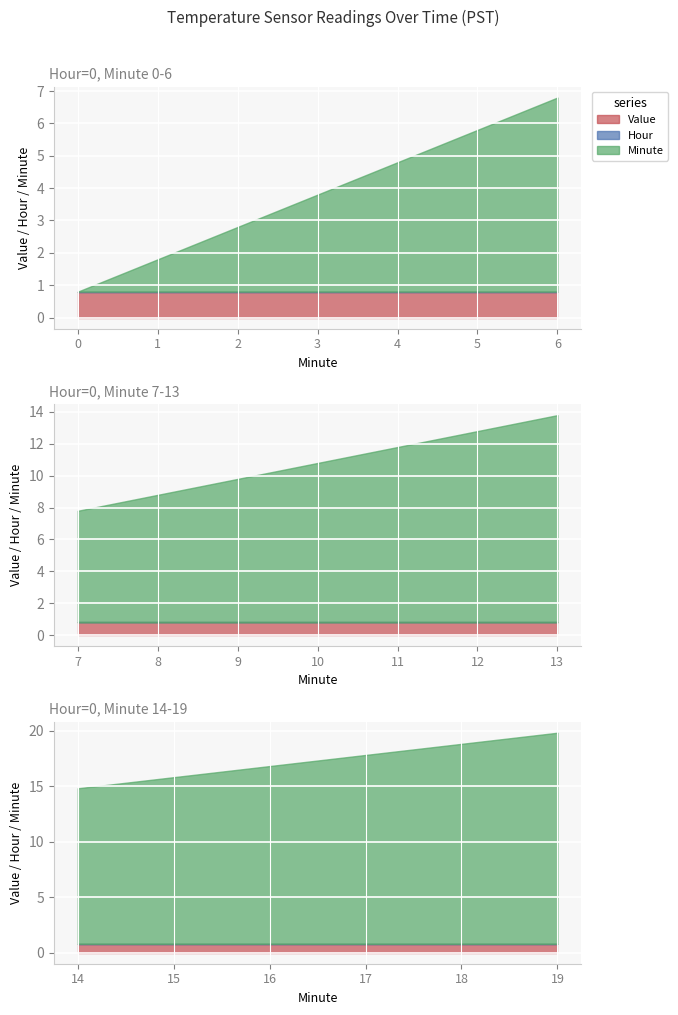

Rank the series at 6 from highest to lowest value.

Minute, Value, Hour